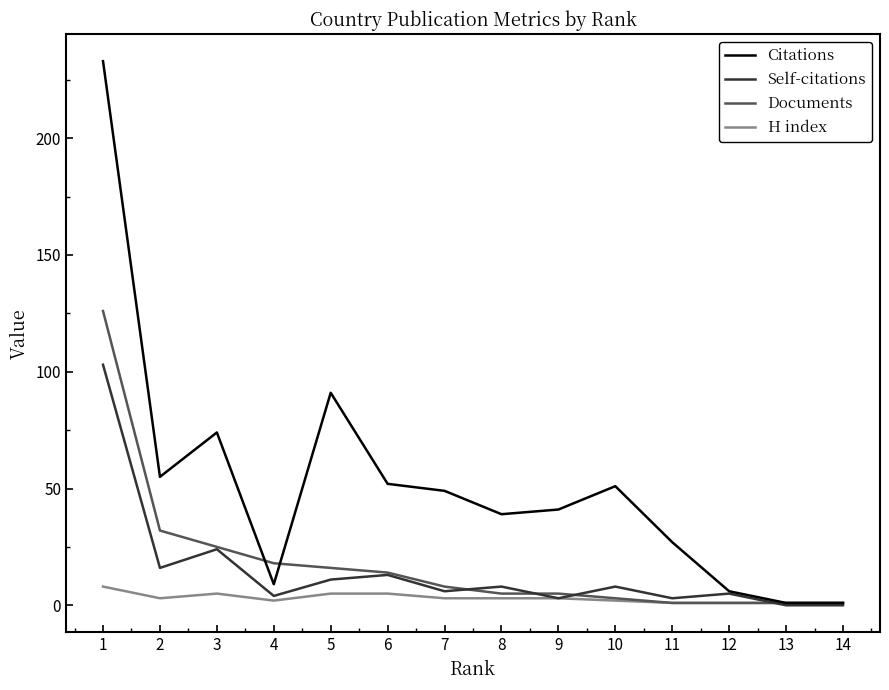

True or false: Documents and Self-citations cross at least once.

True